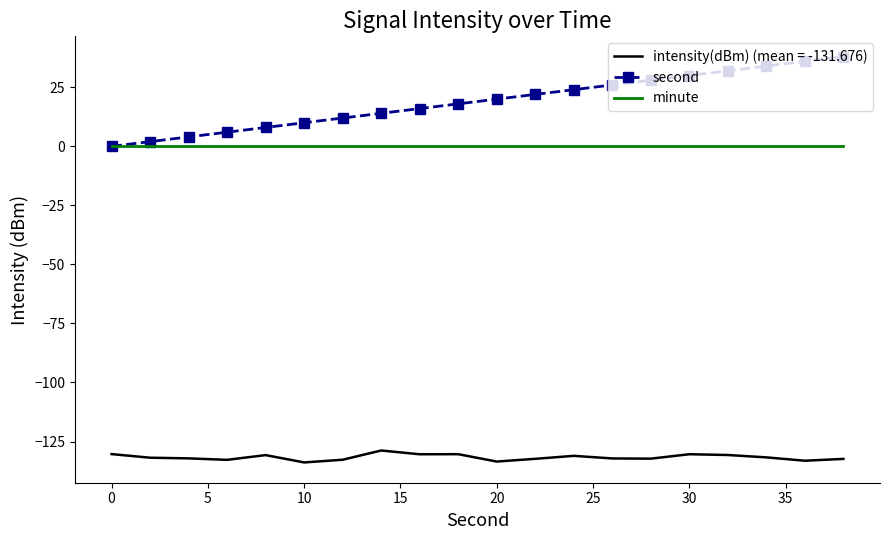

True or false: intensity(dBm) (mean = -131.676) and minute cross at least once.

False